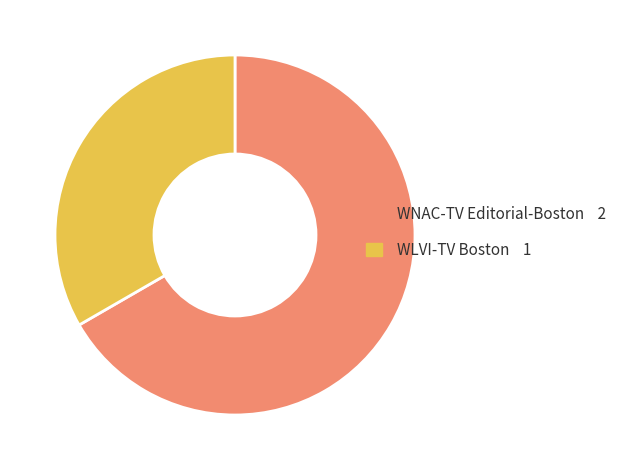

Is it true that WLVI-TV Boston is 33% of the pie?

True